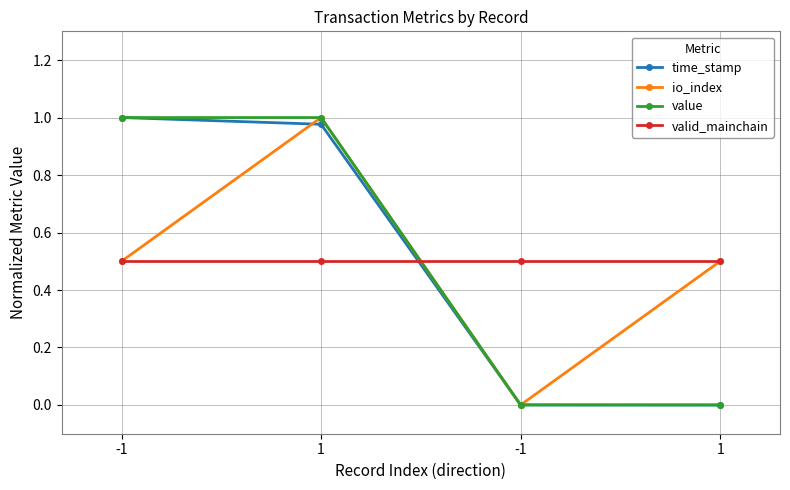

Is this an area chart (filled region under the line)?

No